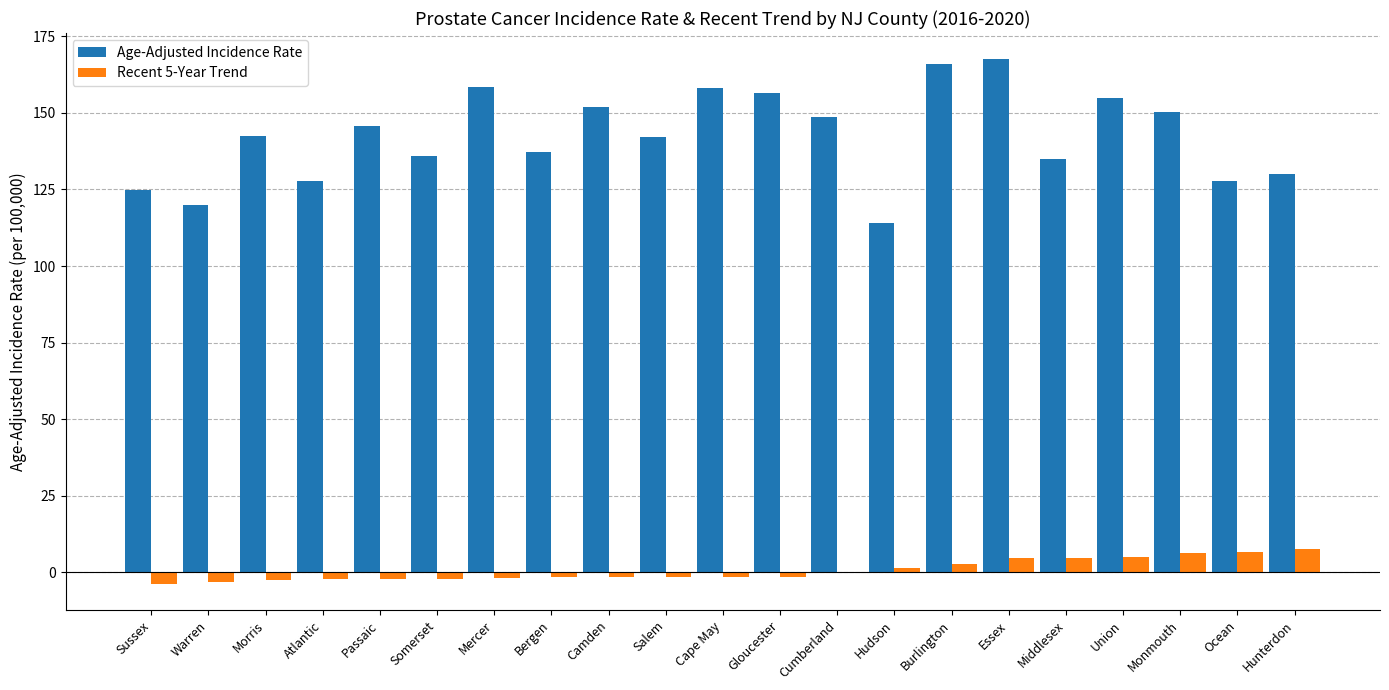

What is the sum of all Recent 5-Year Trend values?

13.1